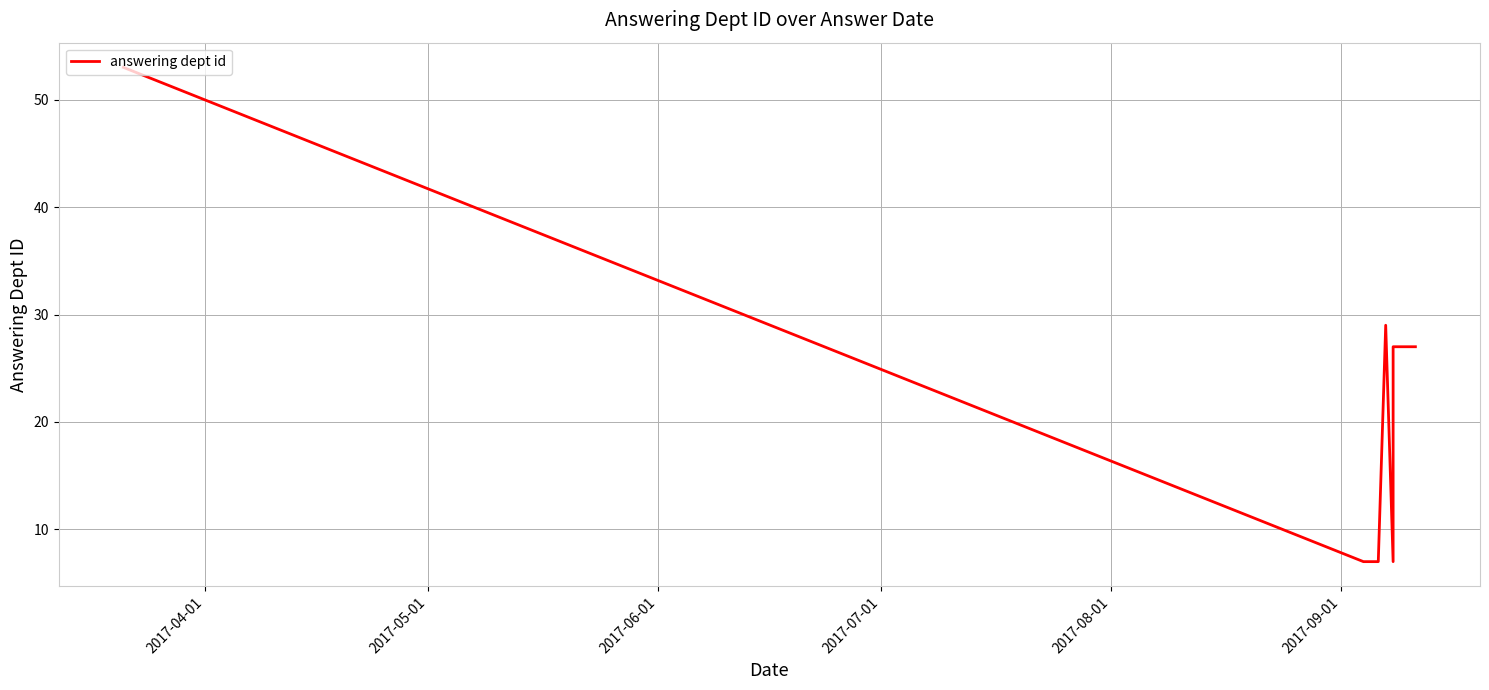

What position from the left is 2017-09-01?

6